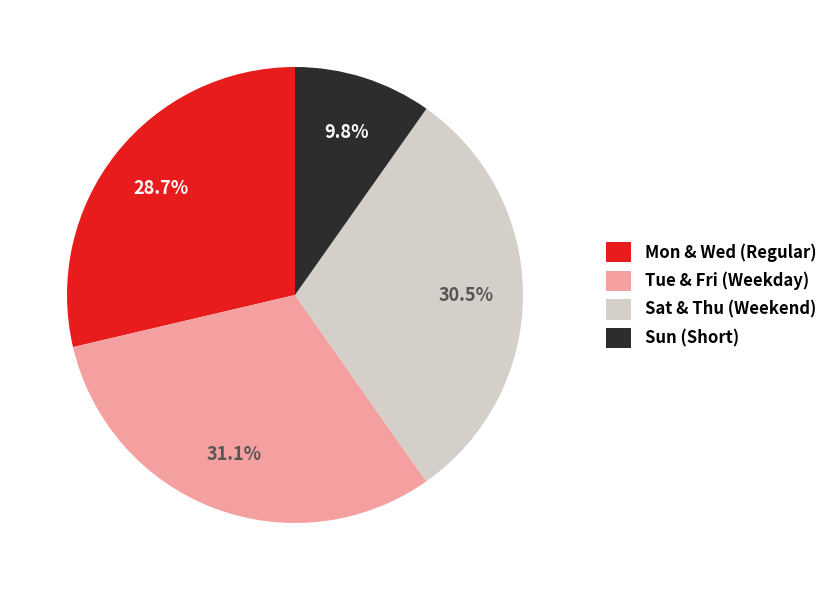

What is the largest slice in the pie chart?

Tue & Fri (Weekday)